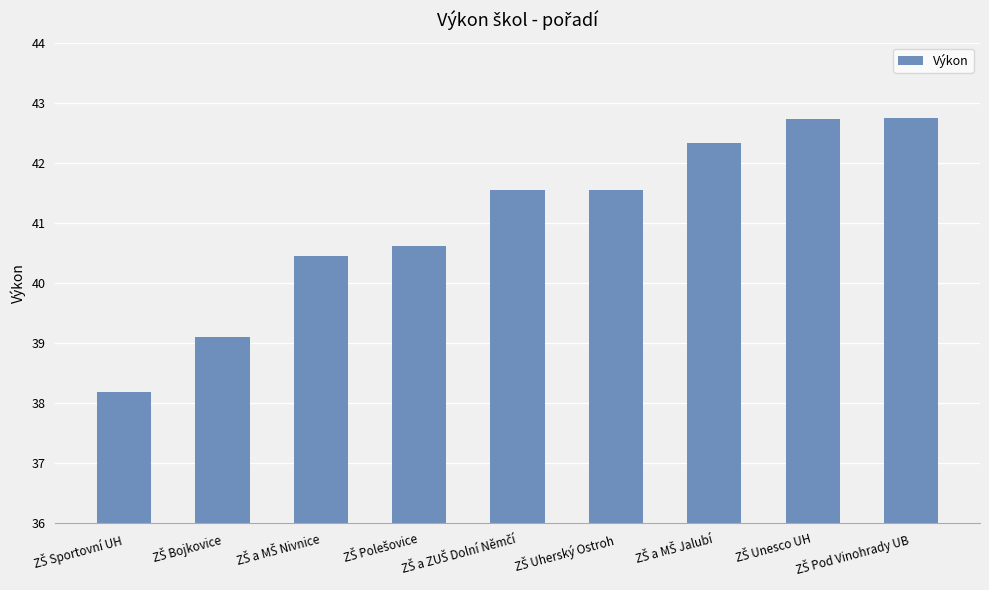

Are the bars horizontal?

No